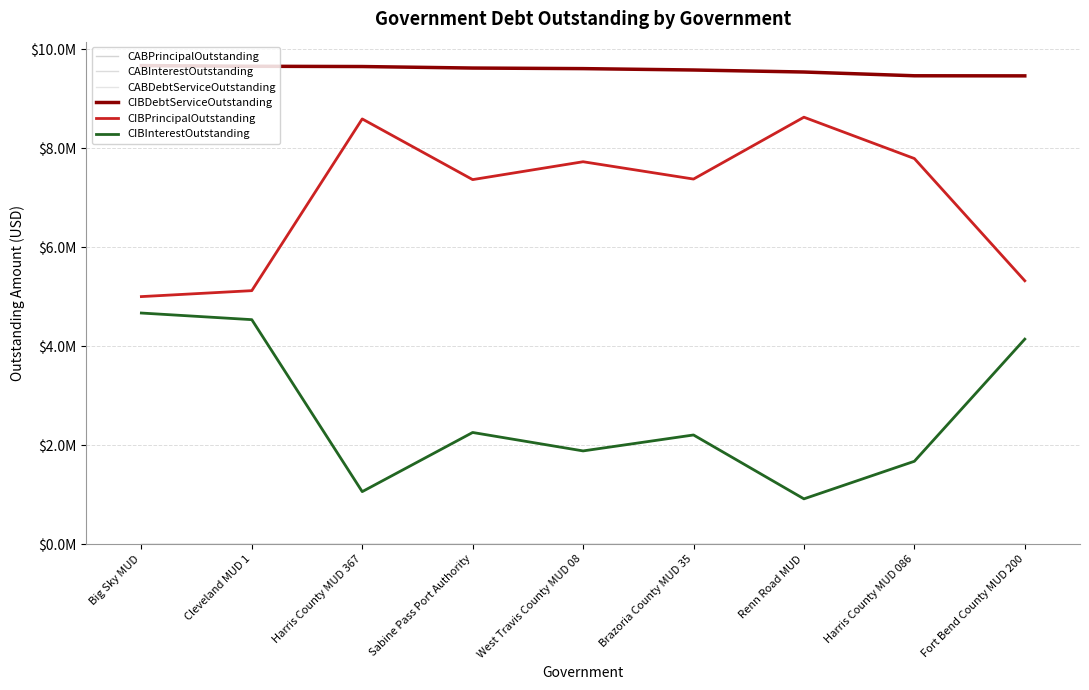

Does the chart display data point markers on the line(s)?

No